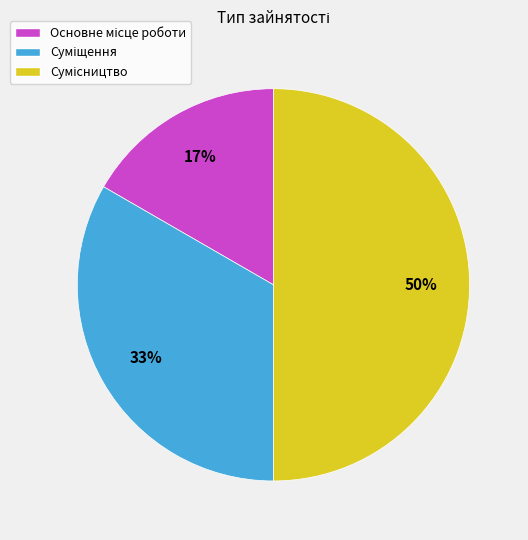

To the nearest percent, what is the difference between the largest and smallest slice percentages?

33%